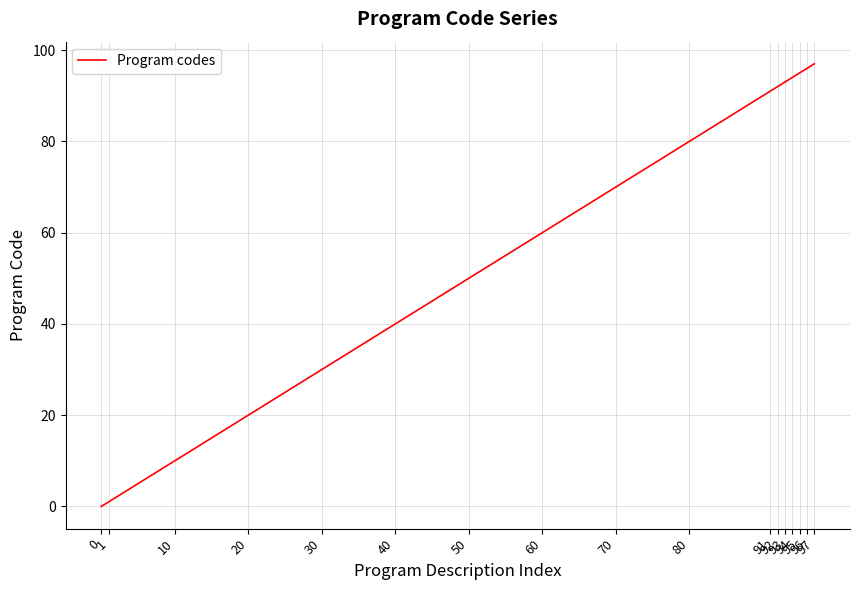

What is the difference between the values at 95 and 10?

85